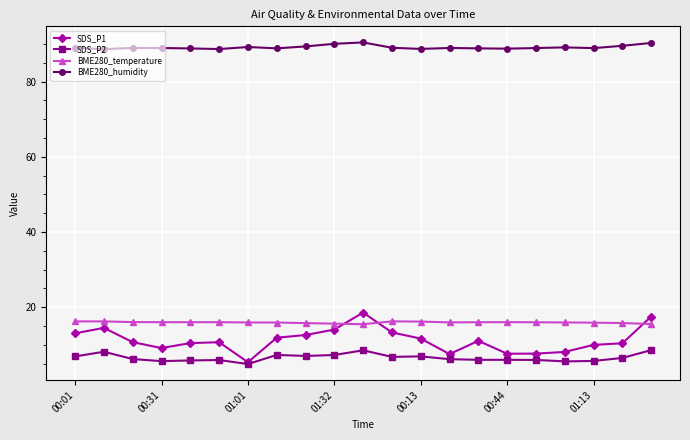

What are all the series names shown in the legend?

SDS_P1, SDS_P2, BME280_temperature, BME280_humidity